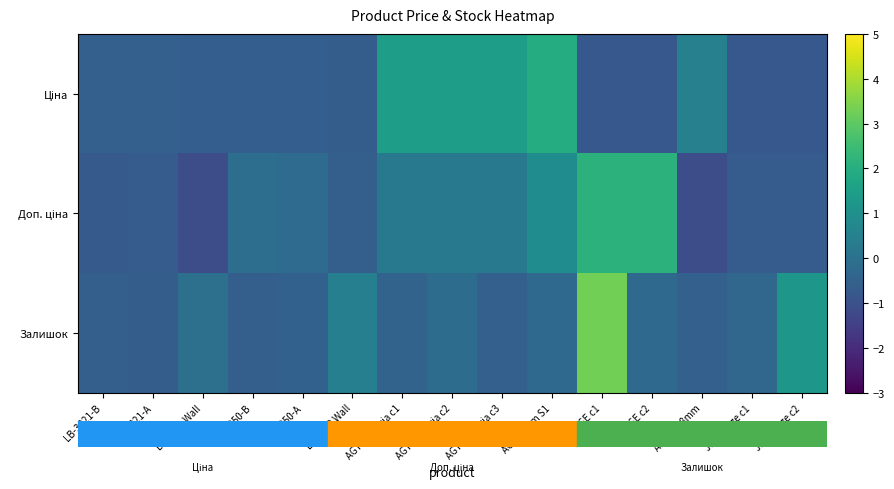

Rank the series by their average value, from lowest to highest.

row_0, row_2, row_1